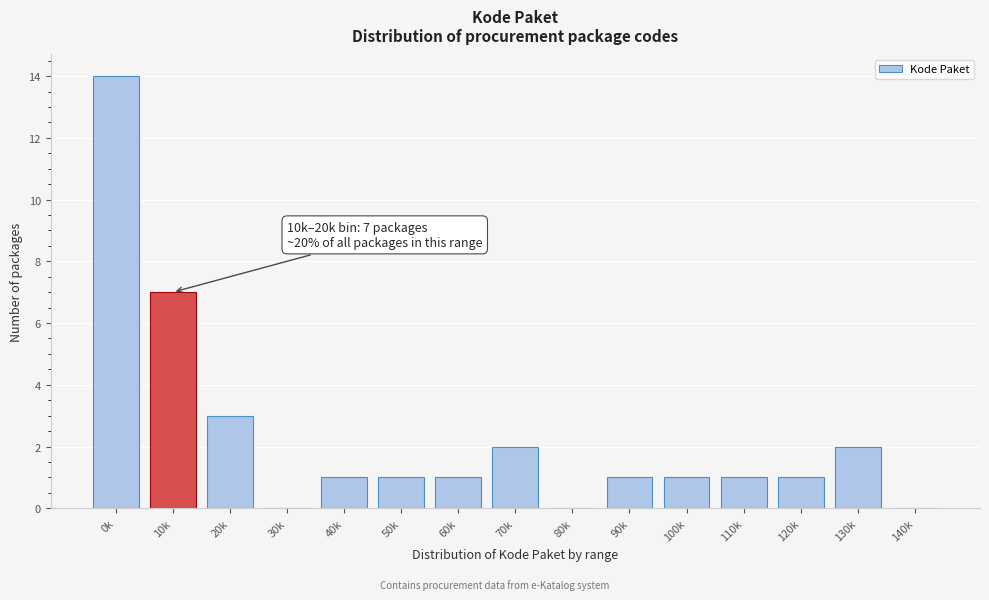

Reading right to left, list all the values displayed in this chart.

140k=0	130k=2	120k=1	110k=1	100k=1	90k=1	80k=0	70k=2	60k=1	50k=1	40k=1	30k=0	20k=3	10k=7	0k=14